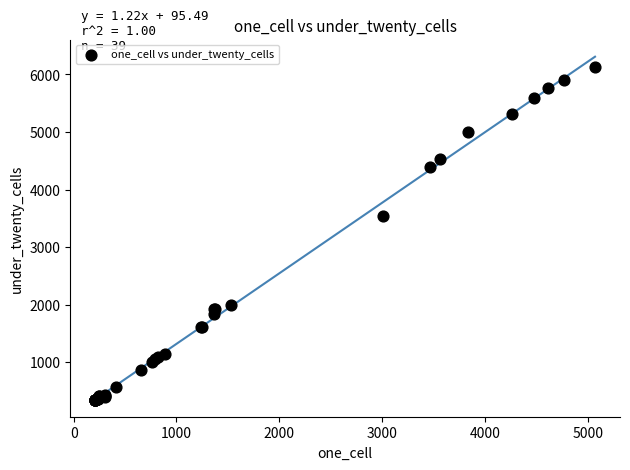

What Y value in the scatter plot is closest to 3238?

3535